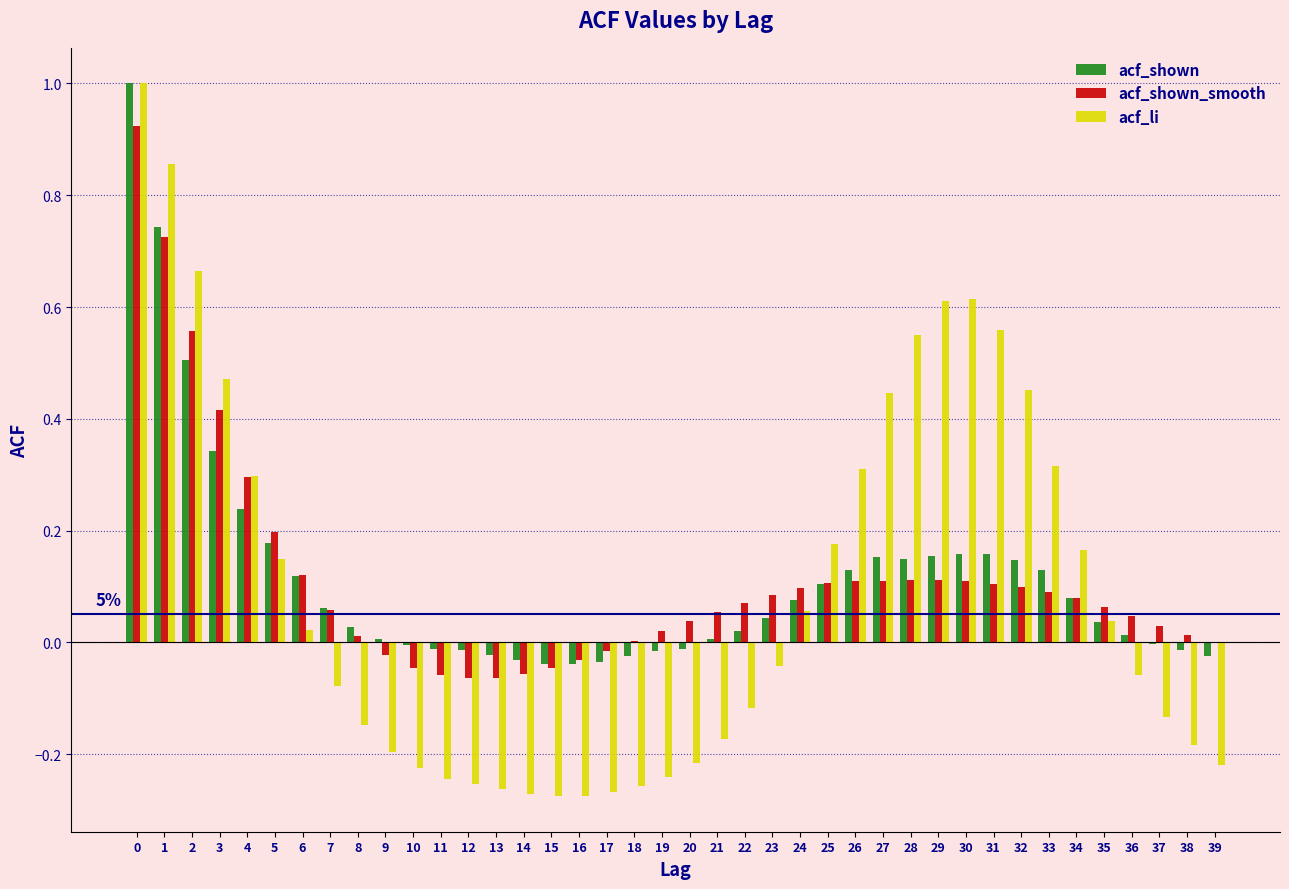

The value of acf_li at 39 is -0.1. True or false?

False